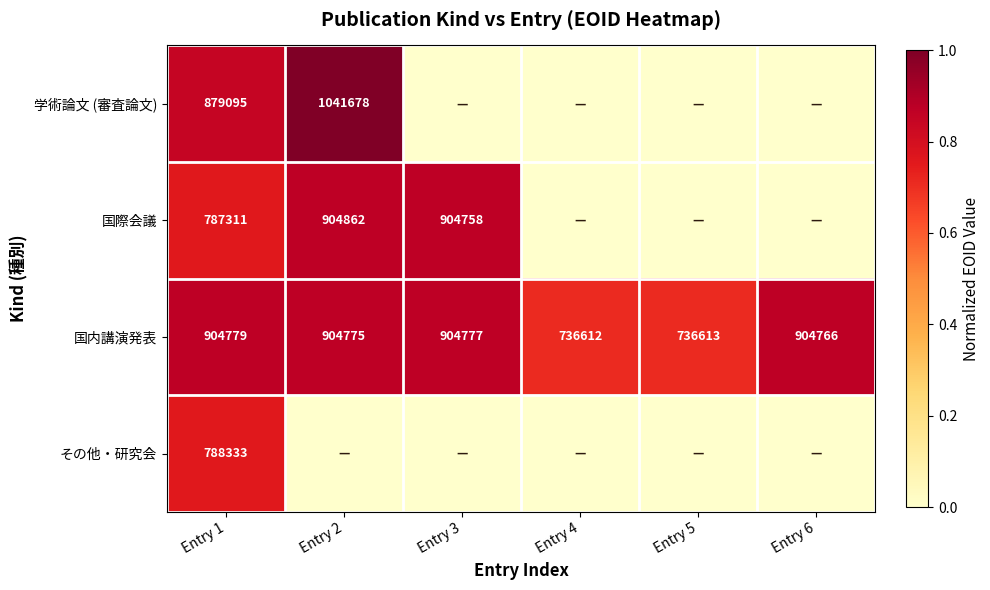

What is the difference between the 国内講演発表 values at Entry 4 and Entry 6?

168154